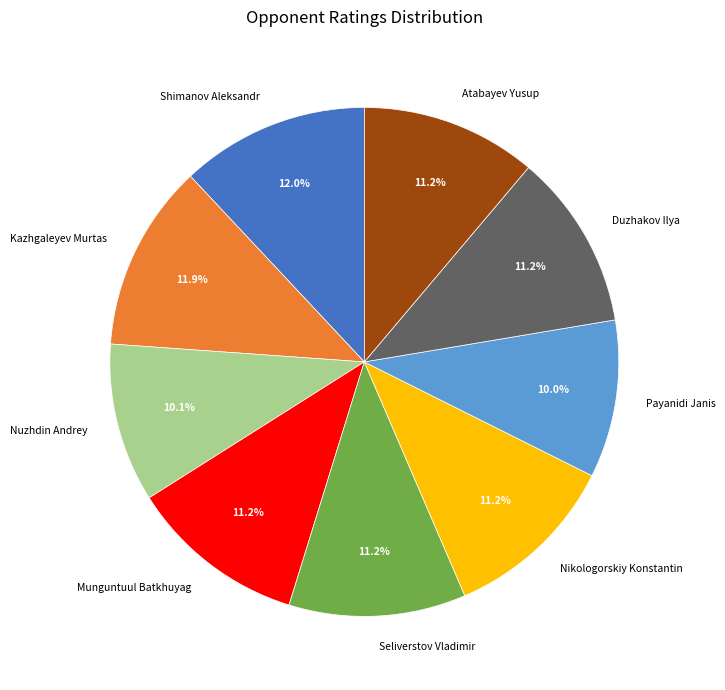

To the nearest percent, what portion does Seliverstov Vladimir represent?

11%